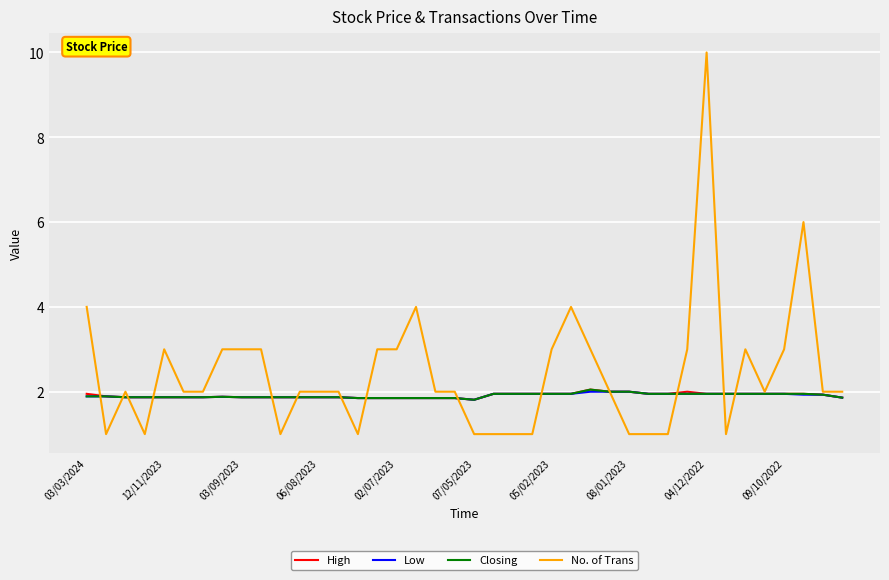

Which series has the widest spread of values?

No. of Trans